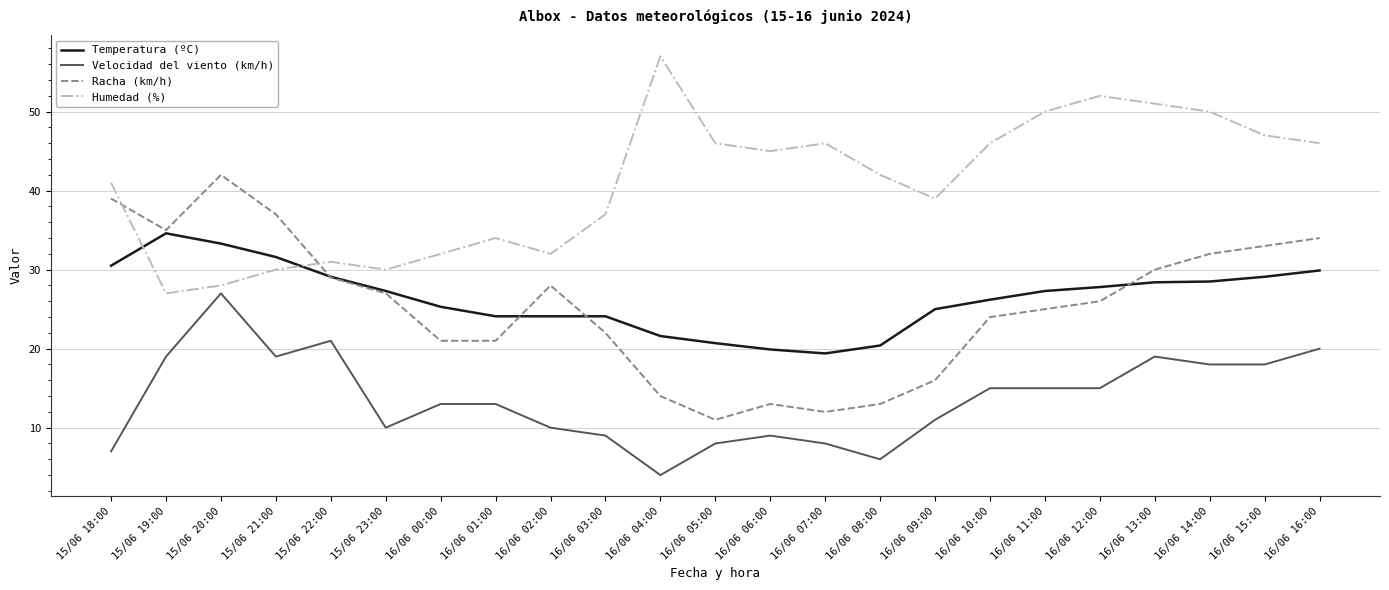

The value of Velocidad del viento (km/h) at 15/06 23:00 is 4.6. True or false?

False